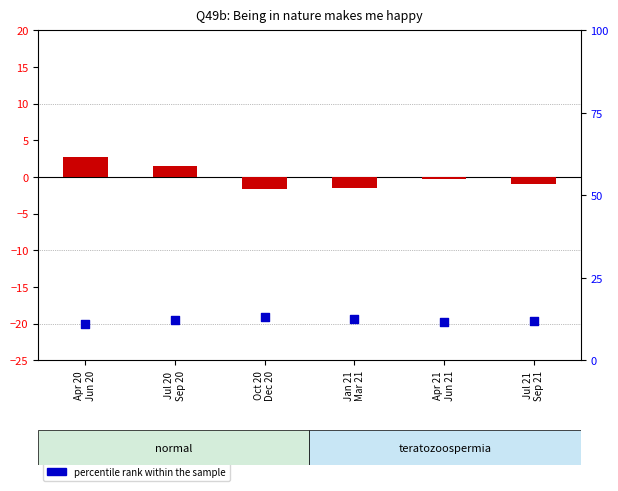

Which series reaches the minimum Y coordinate?

transformed count (agree)